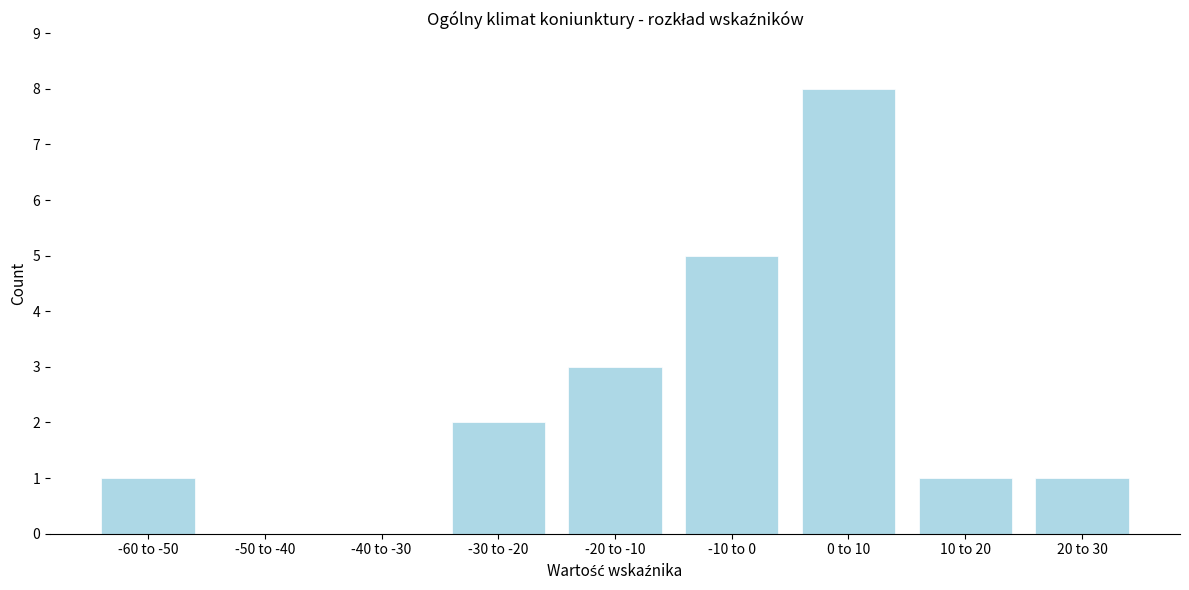

Reading right to left, extract all data points from this chart.

20 to 30=1	10 to 20=1	0 to 10=8	-10 to 0=5	-20 to -10=3	-30 to -20=2	-40 to -30=0	-50 to -40=0	-60 to -50=1